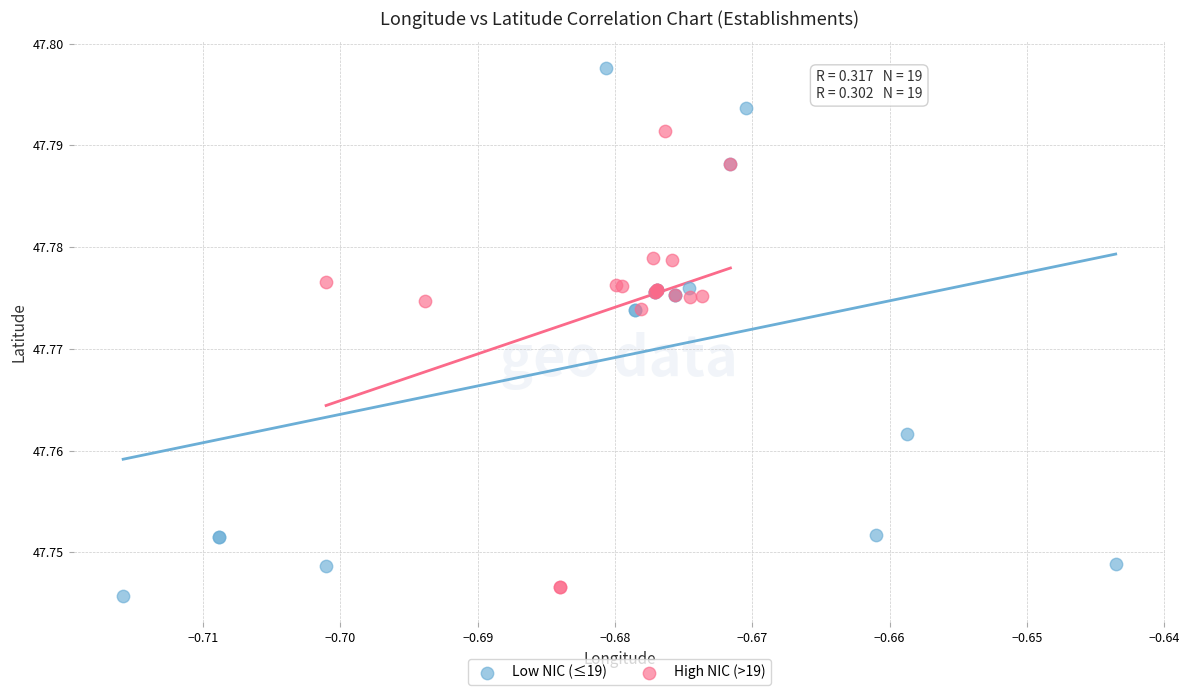

Which series reaches the maximum Y coordinate?

Low NIC (≤19)